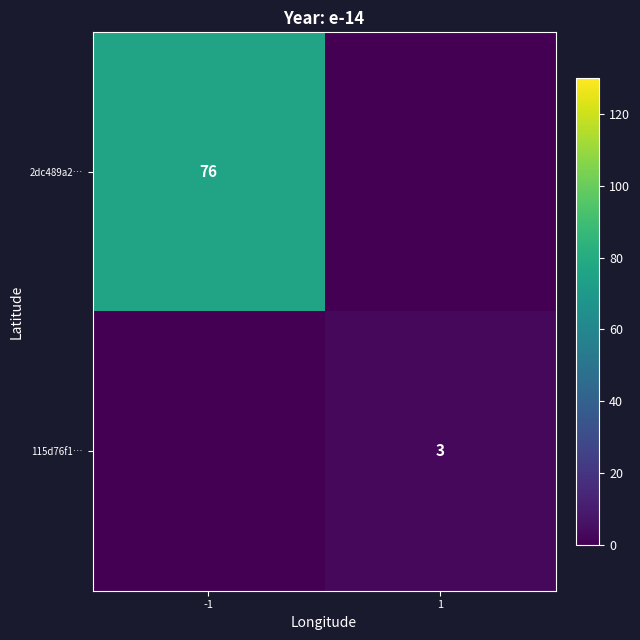

Is it true that 2dc489a2… equals 76 at -1?

True